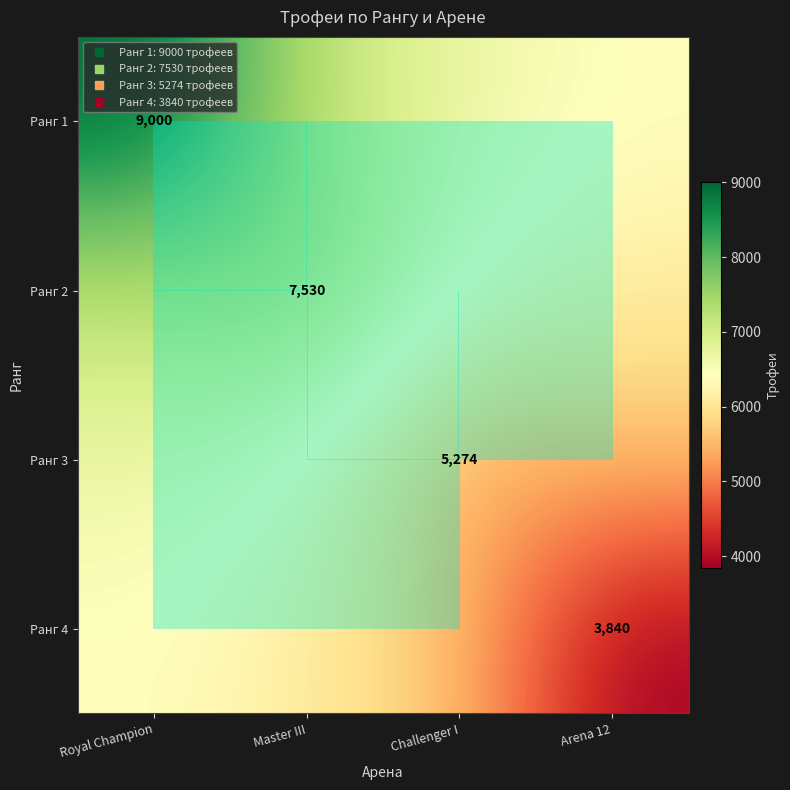

Is it true that Ранг 4 equals 10684.0 at Royal Champion?

False